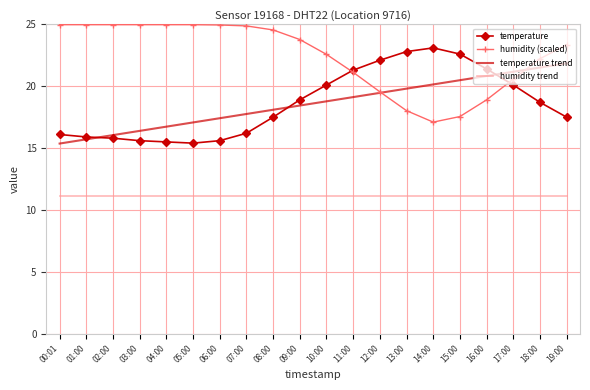

How many distinct data groups are displayed?

4